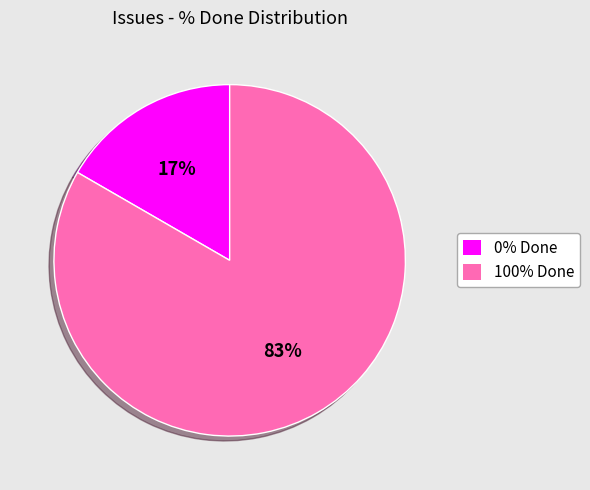

To the nearest percent, what is the average slice percentage?

50%